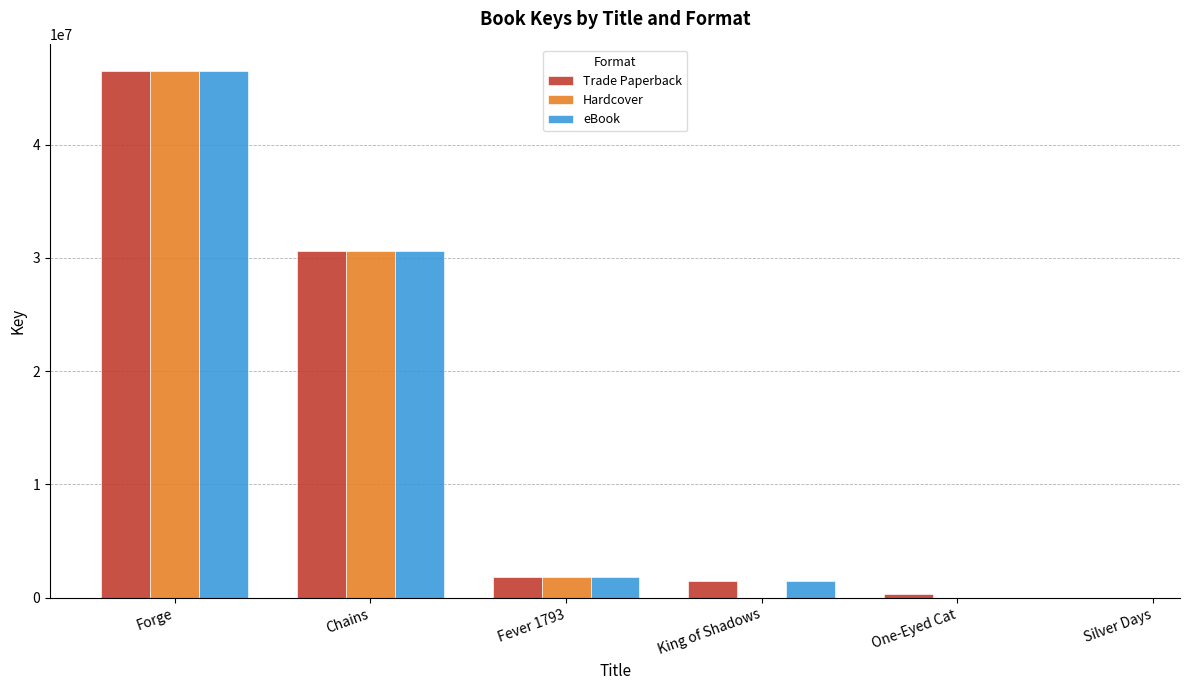

Are the bars grouped side by side (vs. stacked)?

Yes